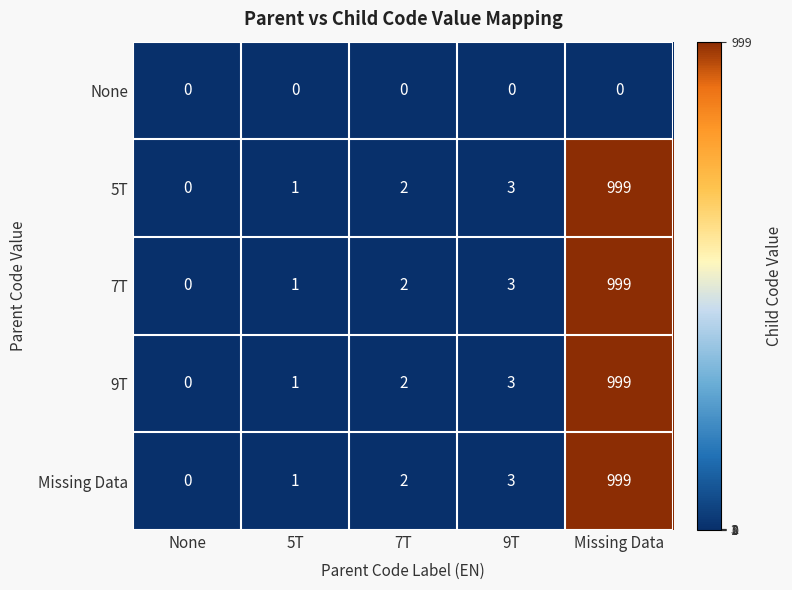

Reading right to left, list all the values displayed in this chart.

None: 0	0	0	0	0
5T: 999	3	2	1	0
7T: 999	3	2	1	0
9T: 999	3	2	1	0
Missing Data: 999	3	2	1	0